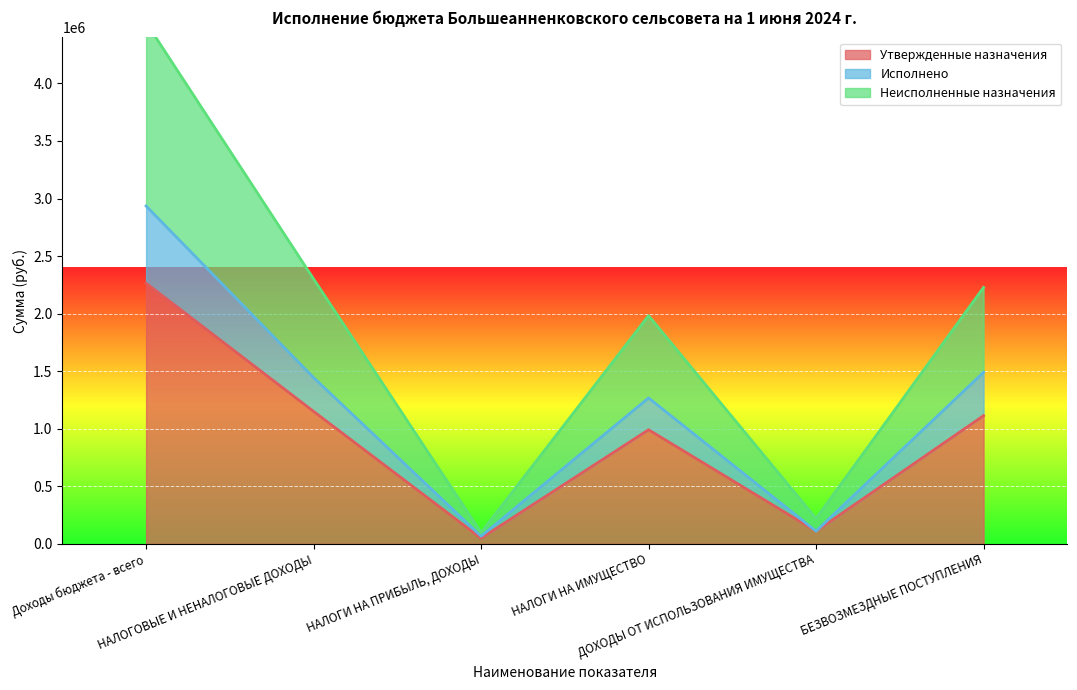

Reading left to right, extract all data points from this chart.

Утвержденные назначения: Доходы бюджета - всего=2264483.0	НАЛОГОВЫЕ И НЕНАЛОГОВЫЕ ДОХОДЫ=1150729.0	НАЛОГИ НА ПРИБЫЛЬ, ДОХОДЫ=49091.0	НАЛОГИ НА ИМУЩЕСТВО=991357.0	ДОХОДЫ ОТ ИСПОЛЬЗОВАНИЯ ИМУЩЕСТВА=110281.0	БЕЗВОЗМЕЗДНЫЕ ПОСТУПЛЕНИЯ=1113754.0
Исполнено: Доходы бюджета - всего=2935381.0	НАЛОГОВЫЕ И НЕНАЛОГОВЫЕ ДОХОДЫ=1444486.6	НАЛОГИ НА ПРИБЫЛЬ, ДОХОДЫ=66478.3	НАЛОГИ НА ИМУЩЕСТВО=1267727.4	ДОХОДЫ ОТ ИСПОЛЬЗОВАНИЯ ИМУЩЕСТВА=110281.0	БЕЗВОЗМЕЗДНЫЕ ПОСТУПЛЕНИЯ=1490894.4
Неисполненные назначения: Доходы бюджета - всего=4528966.0	НАЛОГОВЫЕ И НЕНАЛОГОВЫЕ ДОХОДЫ=2301458.0	НАЛОГИ НА ПРИБЫЛЬ, ДОХОДЫ=98182.0	НАЛОГИ НА ИМУЩЕСТВО=1982714.0	ДОХОДЫ ОТ ИСПОЛЬЗОВАНИЯ ИМУЩЕСТВА=220562.0	БЕЗВОЗМЕЗДНЫЕ ПОСТУПЛЕНИЯ=2227508.0